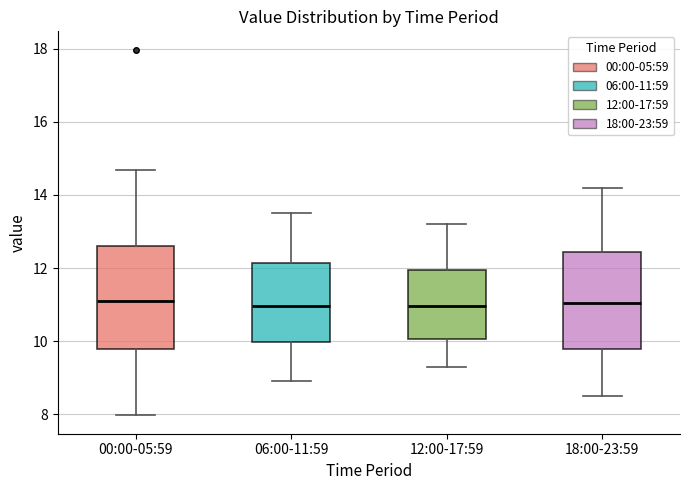

Reading left to right, transcribe this box plot: for each box, give where its median line is, the range the box spans, and where its two whiskers end, as read against the y-axis. The values are not printed on the chart, so give them approximately, as read against the axis.

00:00-05:59: median 11.2, box 9.8 to 12.6, whiskers 8.0 to 14.6
06:00-11:59: median 11.0, box 10.0 to 12.2, whiskers 9.0 to 13.6
12:00-17:59: median 11.0, box 10.0 to 12.0, whiskers 9.4 to 13.2
18:00-23:59: median 11.0, box 9.8 to 12.4, whiskers 8.6 to 14.2